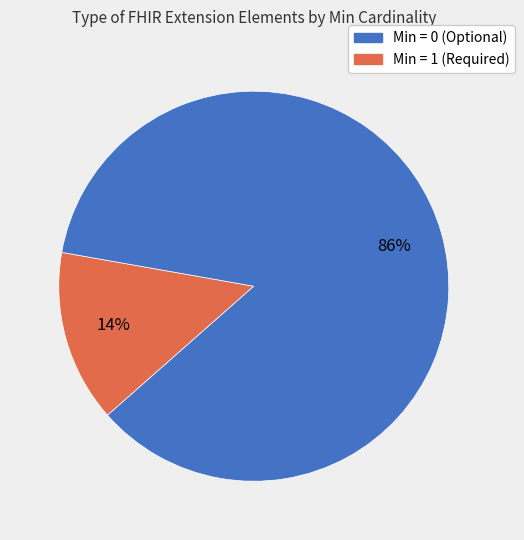

Count the number of slices in the pie.

2